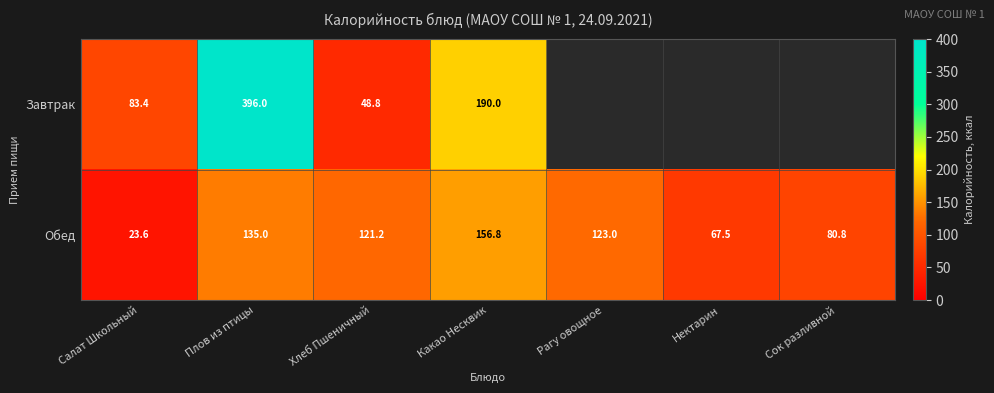

At Плов из птицы, list the series in order from smallest to largest.

Обед, Завтрак